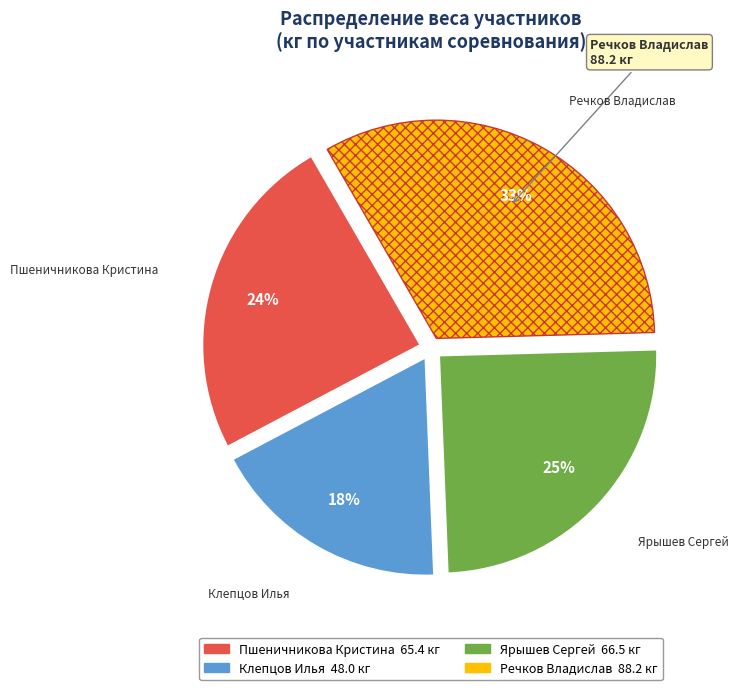

Count the number of slices in the pie.

4